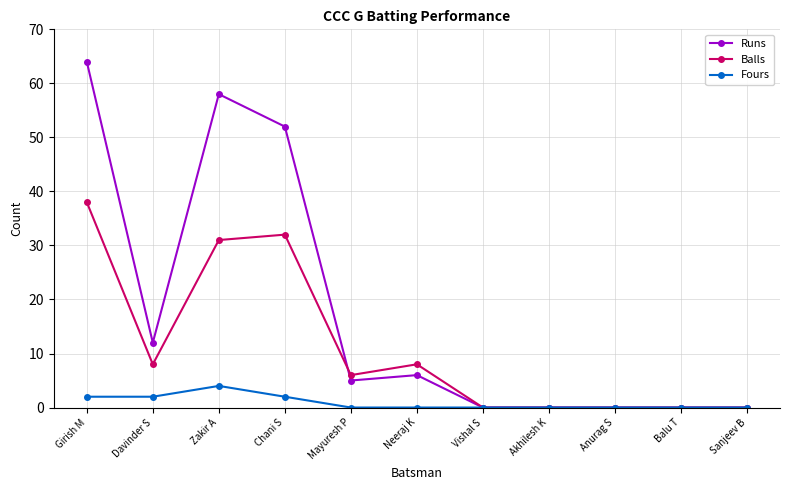

List the series in order of their overall mean, highest first.

Runs, Balls, Fours